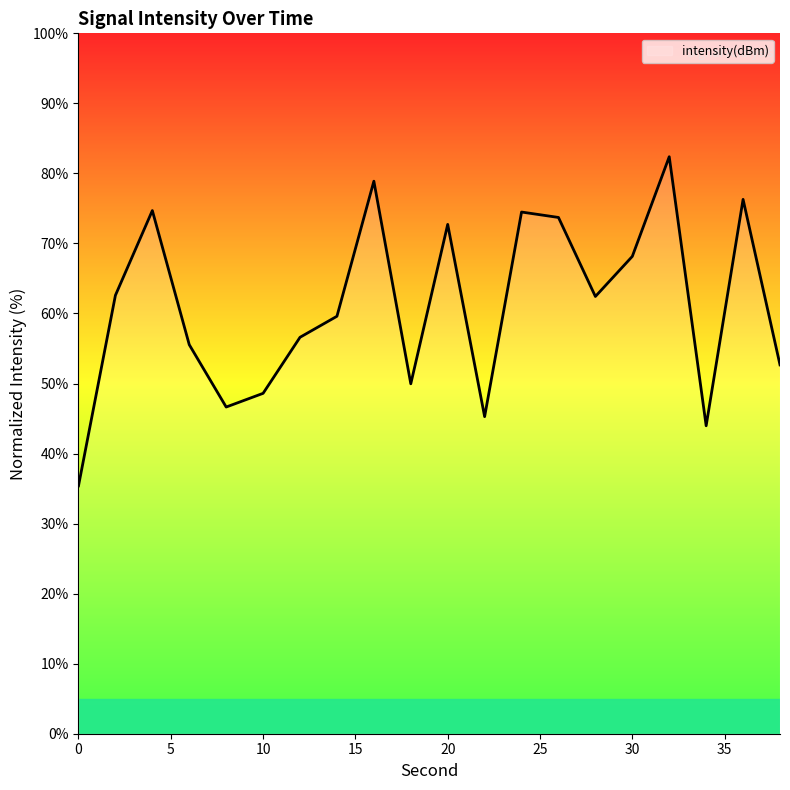

What is the minimum value shown in the chart?

35.4